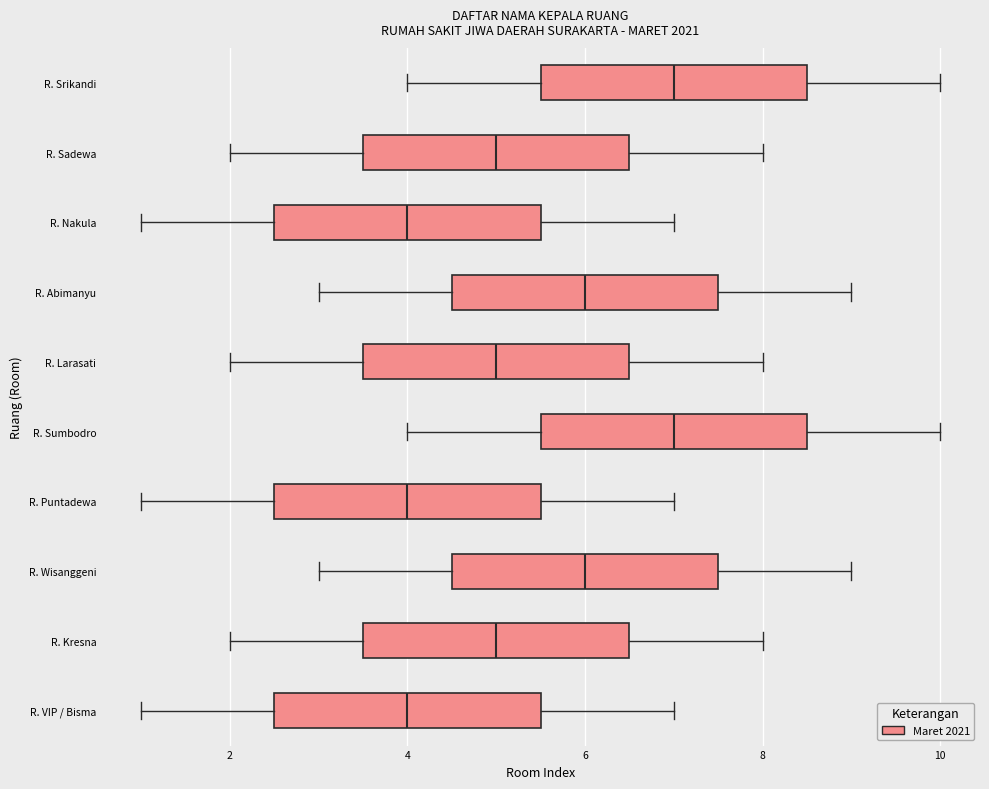

Reading bottom to top, transcribe this box plot: for each box, give where its median line is, the range the box spans, and where its two whiskers end, as read against the x-axis. The values are not printed on the chart, so give them approximately, as read against the axis.

R. VIP / Bisma: median 4.0, box 2.6 to 5.6, whiskers 1.0 to 7.0
R. Kresna: median 5.0, box 3.6 to 6.6, whiskers 2.0 to 8.0
R. Wisanggeni: median 6.0, box 4.6 to 7.6, whiskers 3.0 to 9.0
R. Puntadewa: median 4.0, box 2.6 to 5.6, whiskers 1.0 to 7.0
R. Sumbodro: median 7.0, box 5.6 to 8.6, whiskers 4.0 to 10.0
R. Larasati: median 5.0, box 3.6 to 6.6, whiskers 2.0 to 8.0
R. Abimanyu: median 6.0, box 4.6 to 7.6, whiskers 3.0 to 9.0
R. Nakula: median 4.0, box 2.6 to 5.6, whiskers 1.0 to 7.0
R. Sadewa: median 5.0, box 3.6 to 6.6, whiskers 2.0 to 8.0
R. Srikandi: median 7.0, box 5.6 to 8.6, whiskers 4.0 to 10.0